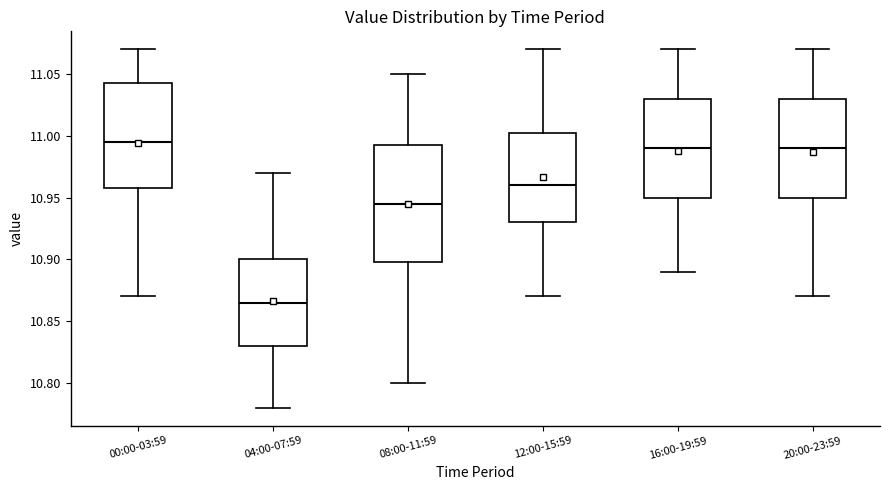

Which box's median line is the highest?

00:00-03:59